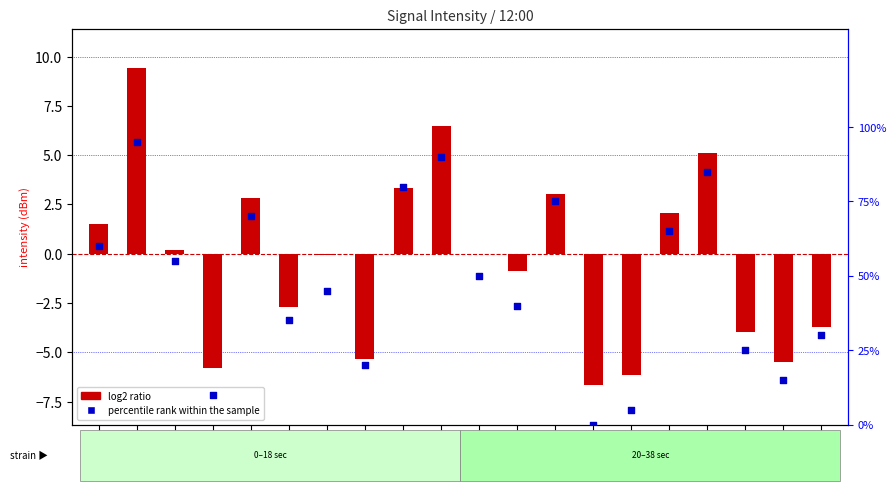

Which series reaches the maximum Y coordinate?

percentile rank within the sample